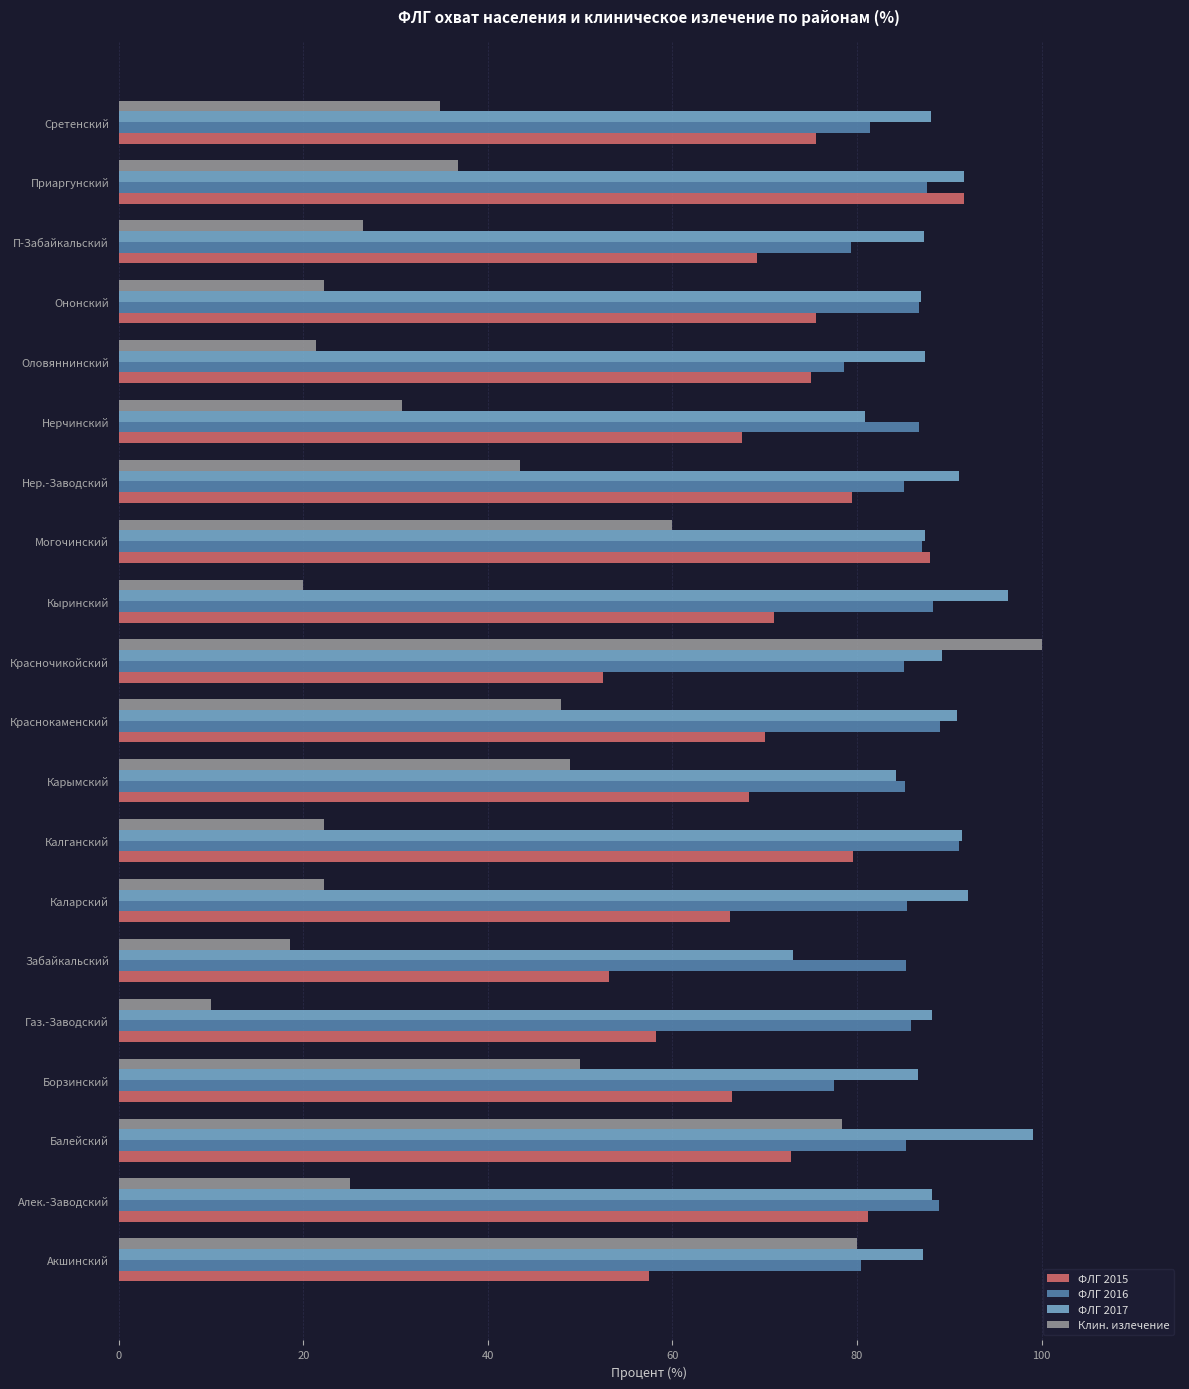

What is the approximate value of Клин. излечение at Нер.-Заводский?

43.5